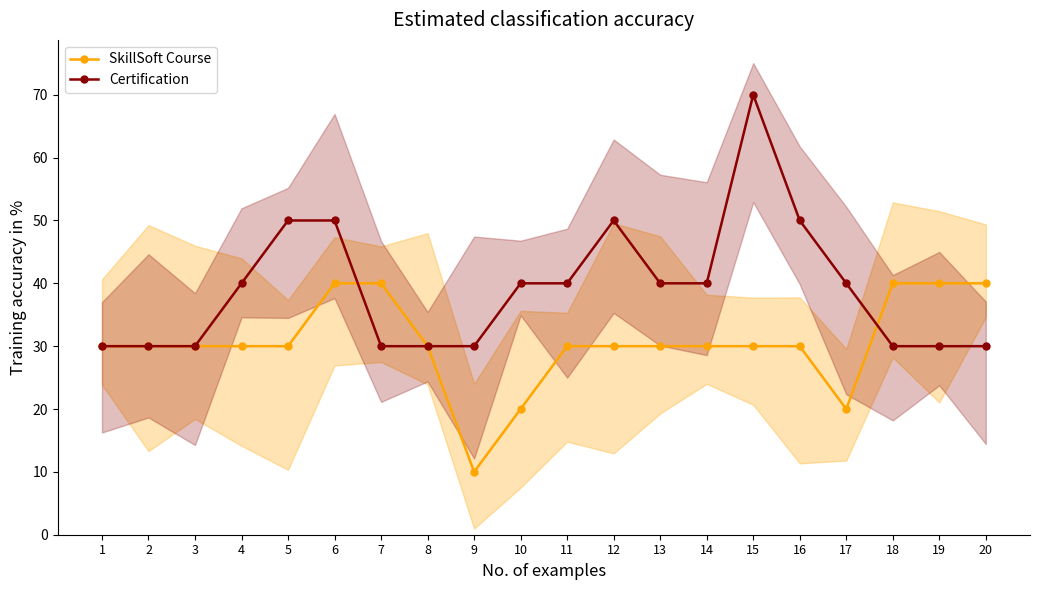

After their last crossing, which series has the higher values: Certification or SkillSoft Course?

SkillSoft Course